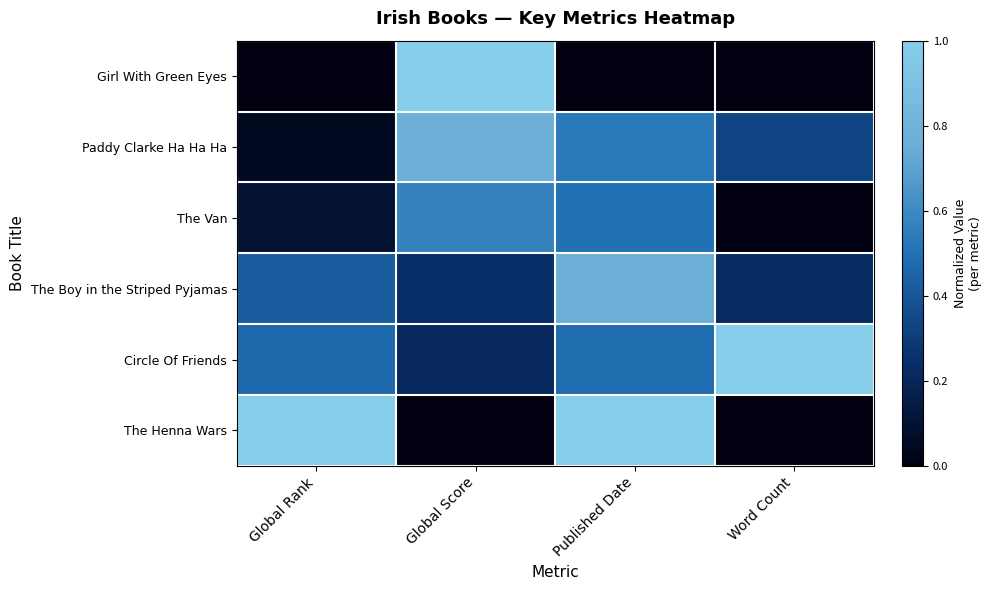

Which label corresponds to the smallest value in the chart?

Global Rank